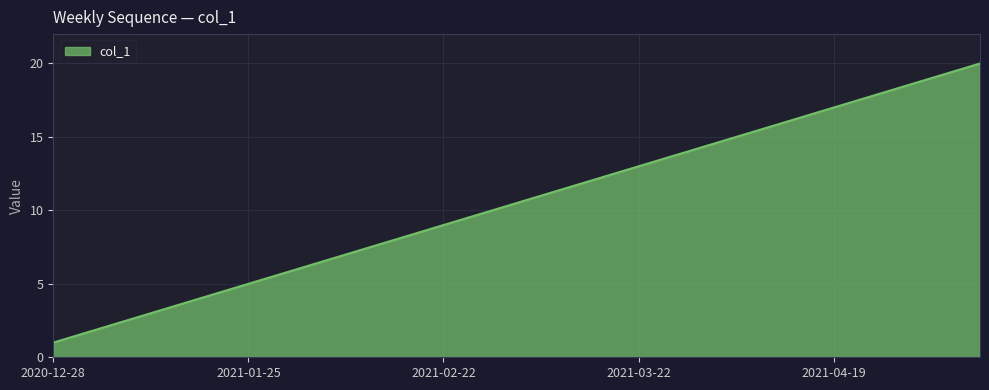

Does the chart display data point markers on the line(s)?

No